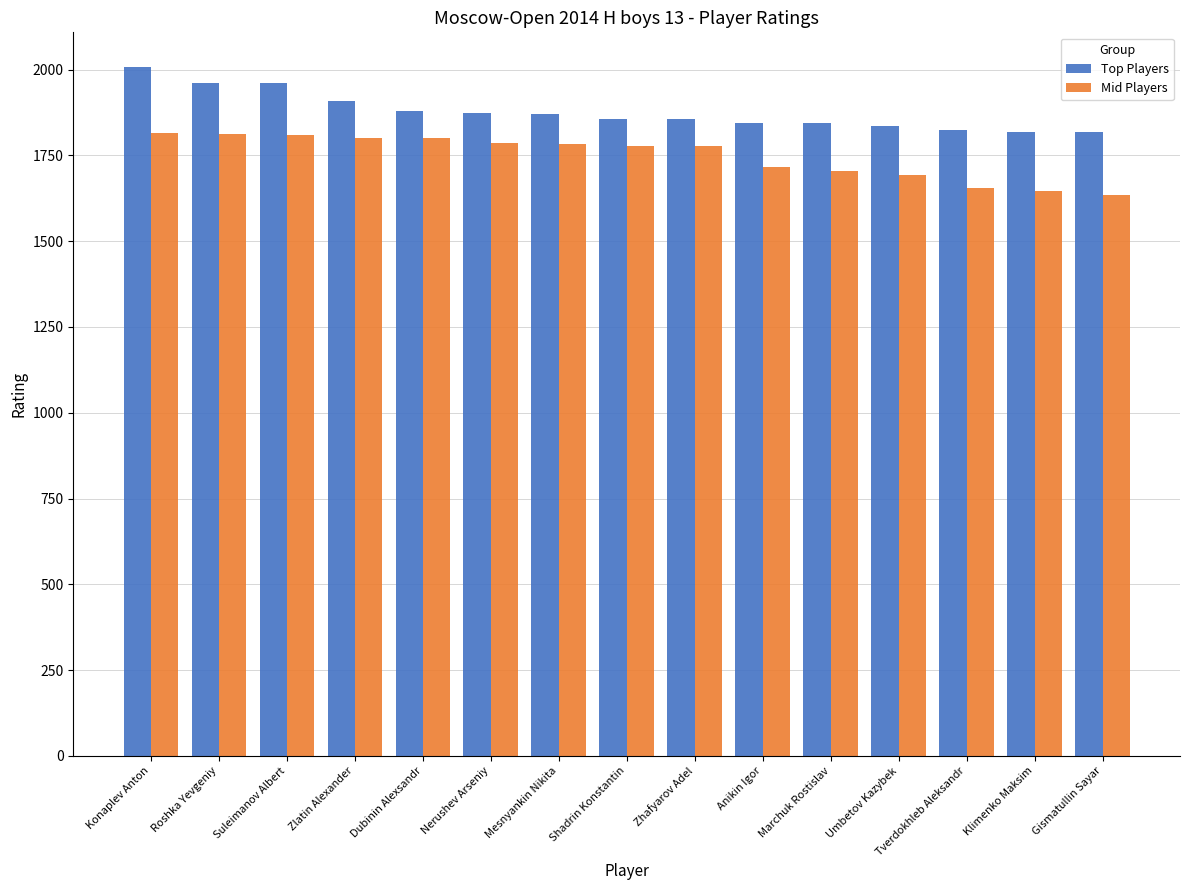

What is the difference between the Top Players values at Zlatin Alexander and Anikin Igor?

62